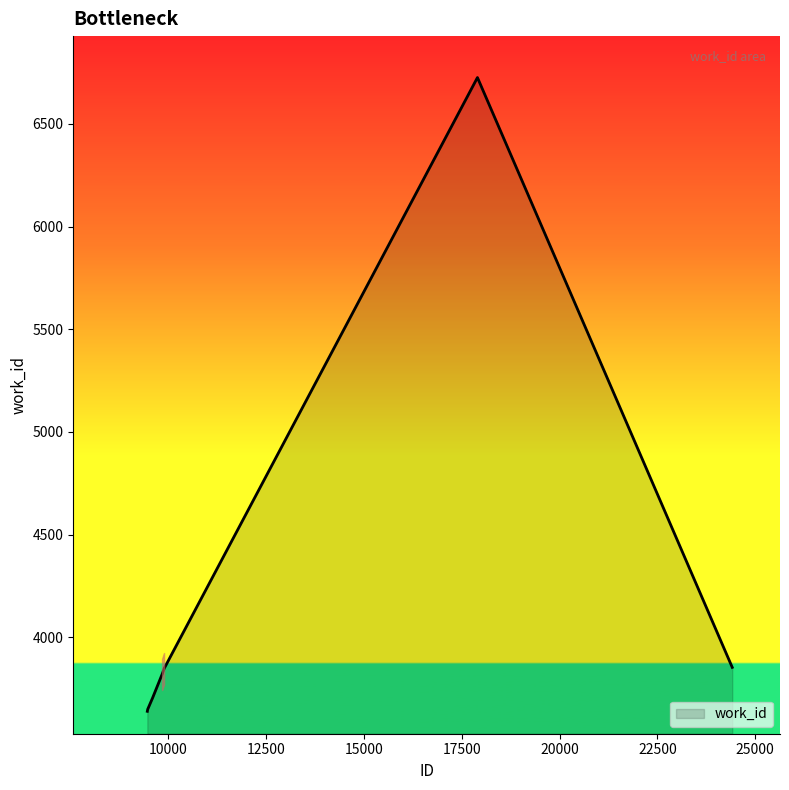

What is the difference between the maximum and minimum values?

3087